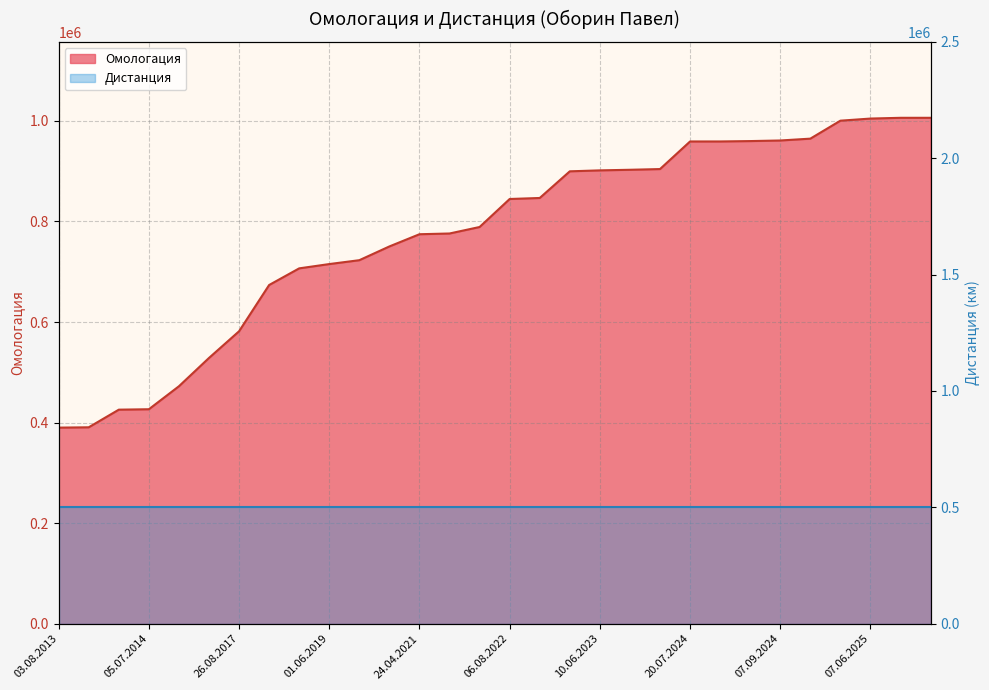

What is the average value?

774902